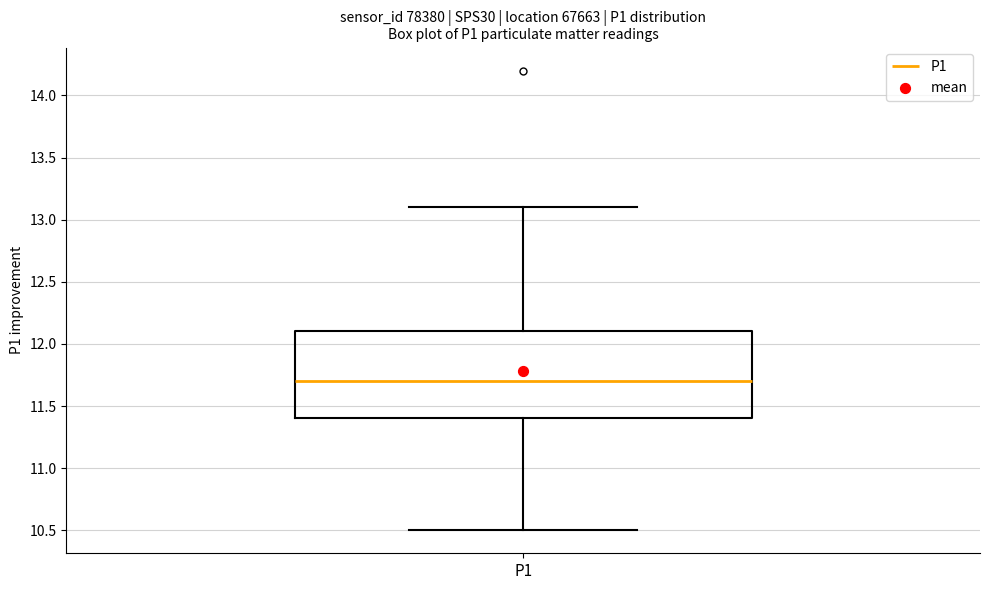

Where does the lower whisker of the box for P1 end on the y-axis? The values are not printed on the chart, so give them approximately, as read against the axis.

10.5